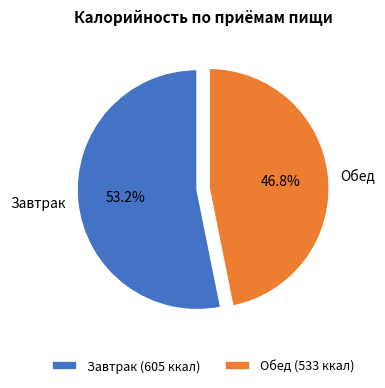

To the nearest percent, what percentage of the pie is Обед?

47%